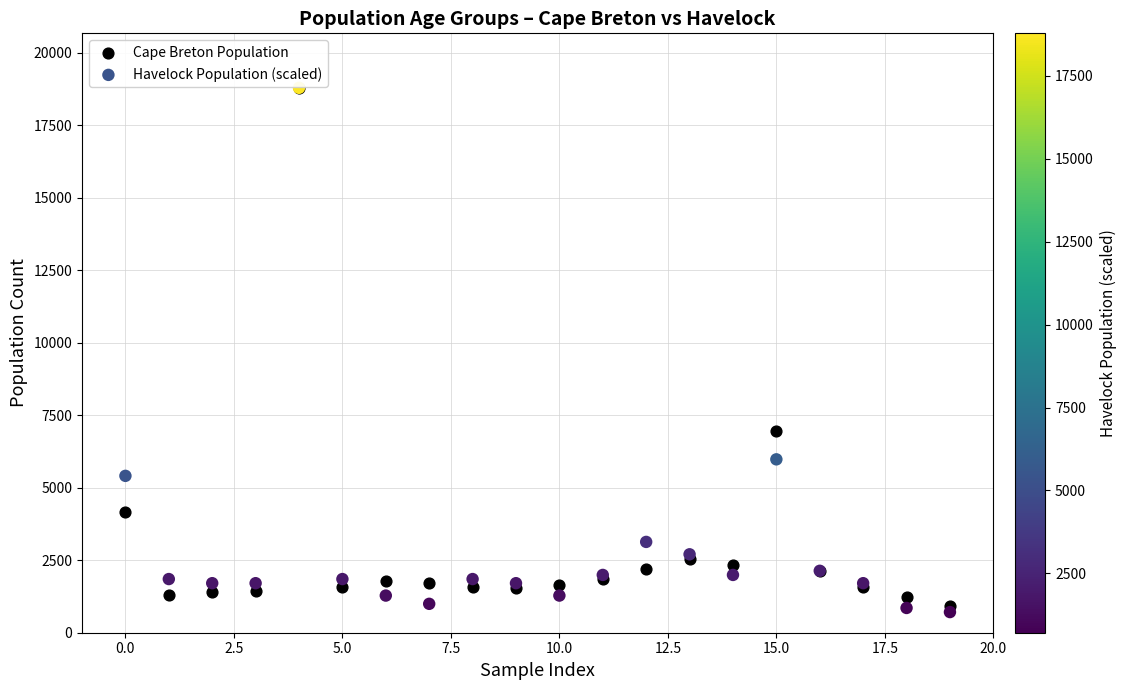

Which series has the largest Y range (max minus min)?

Havelock Population (scaled)